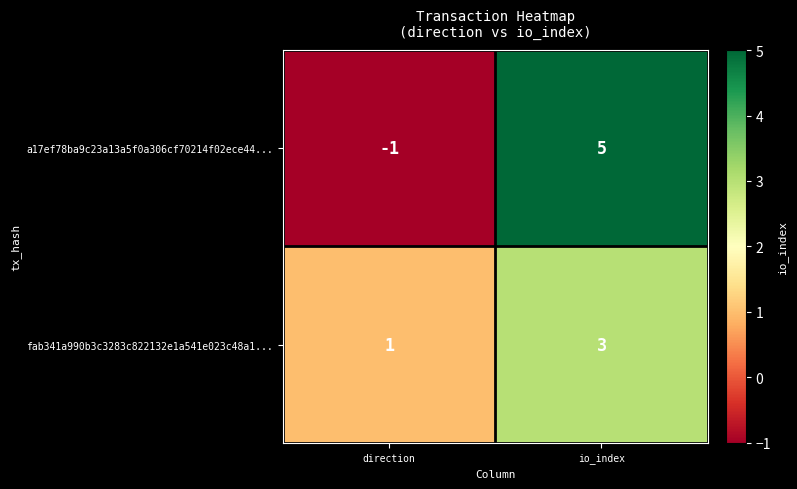

What is the spread (max minus min) of values at io_index?

2